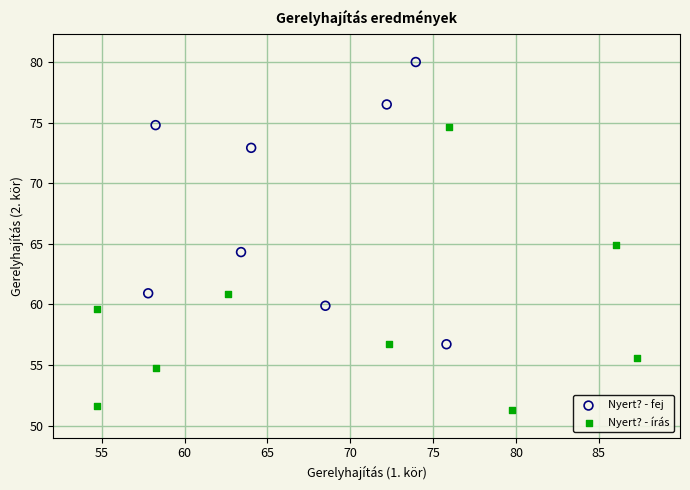

Which series contains the lowest Y value?

Nyert? - írás